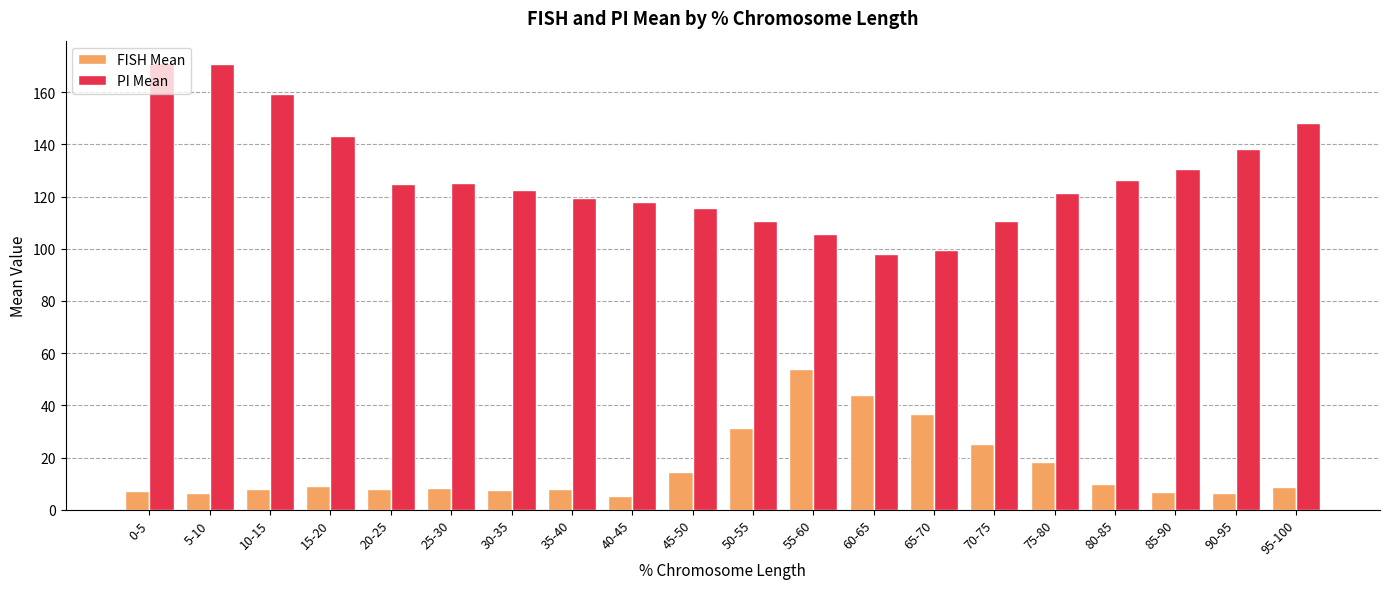

Which series has the largest range (max minus min)?

PI Mean